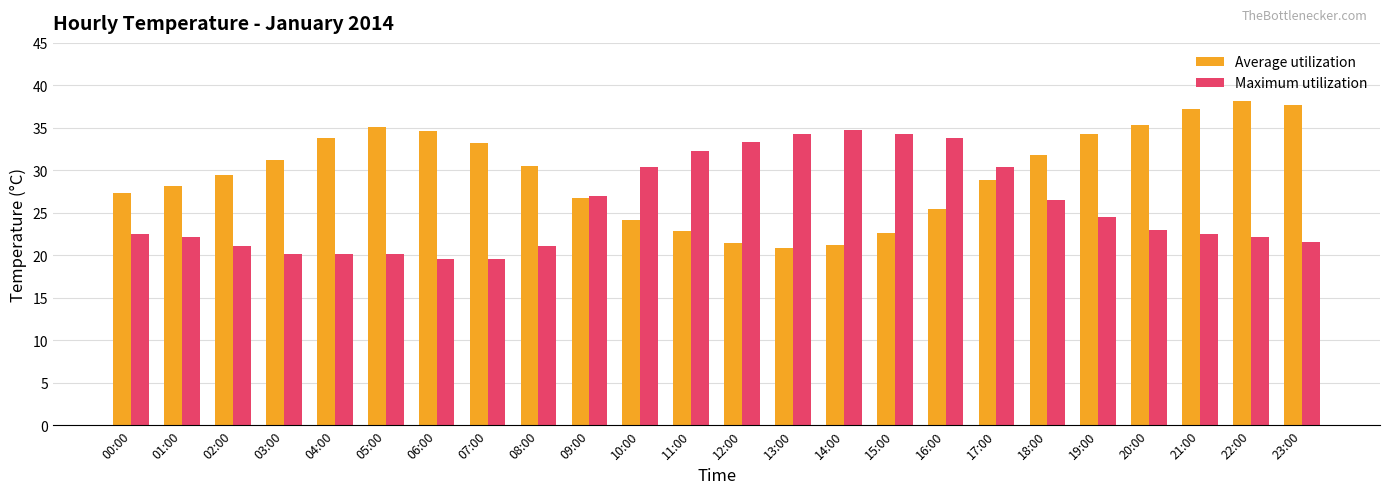

Rank the series at 06:00 from lowest to highest value.

Maximum utilization, Average utilization